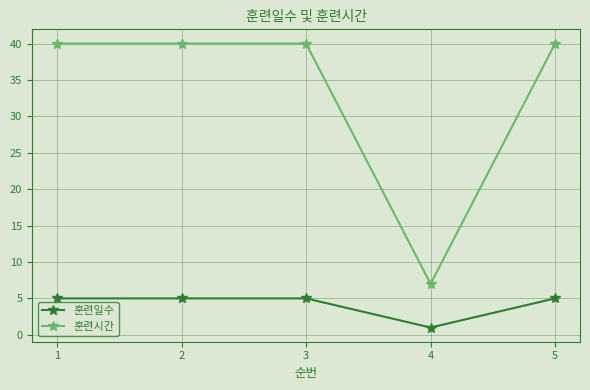

Reading left to right, extract all data points from this chart.

훈련일수: 5	5	5	1	5
훈련시간: 40	40	40	7	40